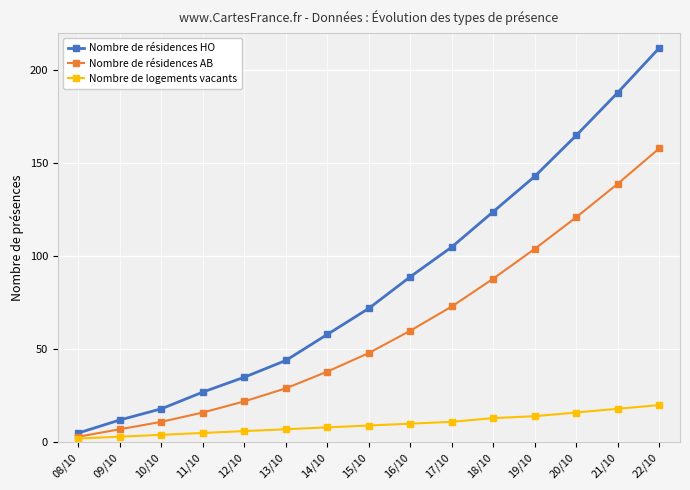

Reading left to right, what are all the values shown in this chart?

Nombre de résidences HO: 08/10=5	09/10=12	10/10=18	11/10=27	12/10=35	13/10=44	14/10=58	15/10=72	16/10=89	17/10=105	18/10=124	19/10=143	20/10=165	21/10=188	22/10=212
Nombre de résidences AB: 08/10=3	09/10=7	10/10=11	11/10=16	12/10=22	13/10=29	14/10=38	15/10=48	16/10=60	17/10=73	18/10=88	19/10=104	20/10=121	21/10=139	22/10=158
Nombre de logements vacants: 08/10=2	09/10=3	10/10=4	11/10=5	12/10=6	13/10=7	14/10=8	15/10=9	16/10=10	17/10=11	18/10=13	19/10=14	20/10=16	21/10=18	22/10=20